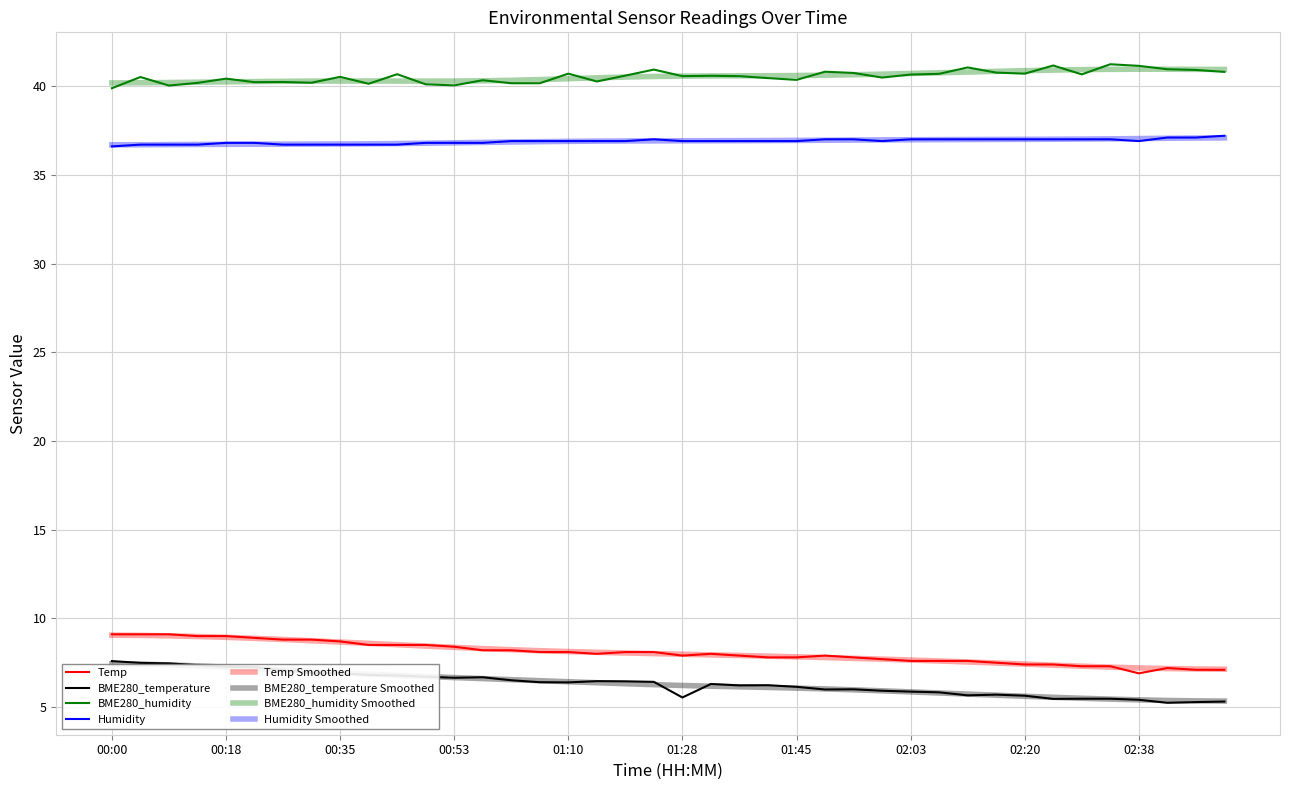

Read the Temp value at 01:59.

7.7